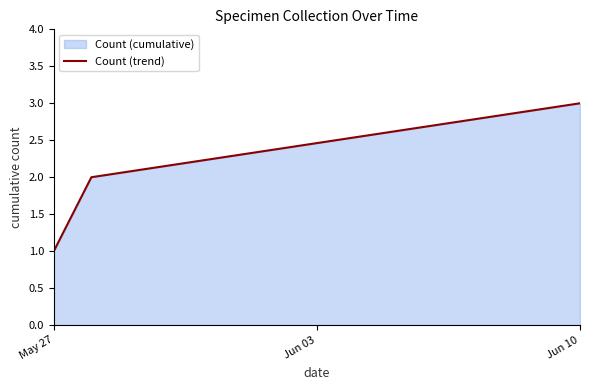

How many values are between 1 and 3?

3